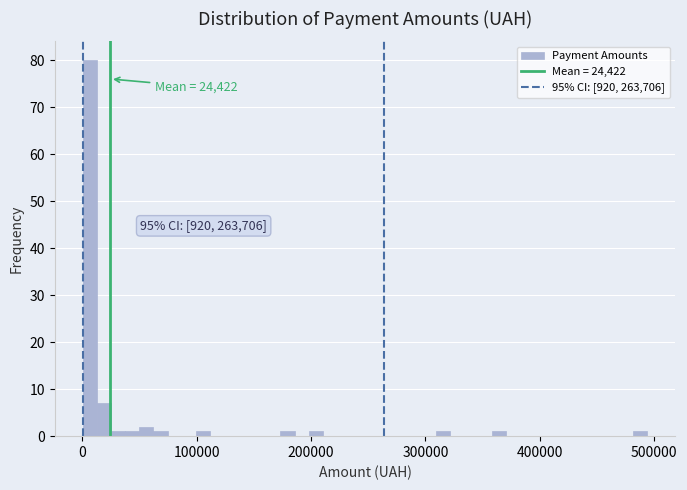

Around what value on the x-axis is the tallest bar? Give the approximate position of its centre, as read against the axis.

10000